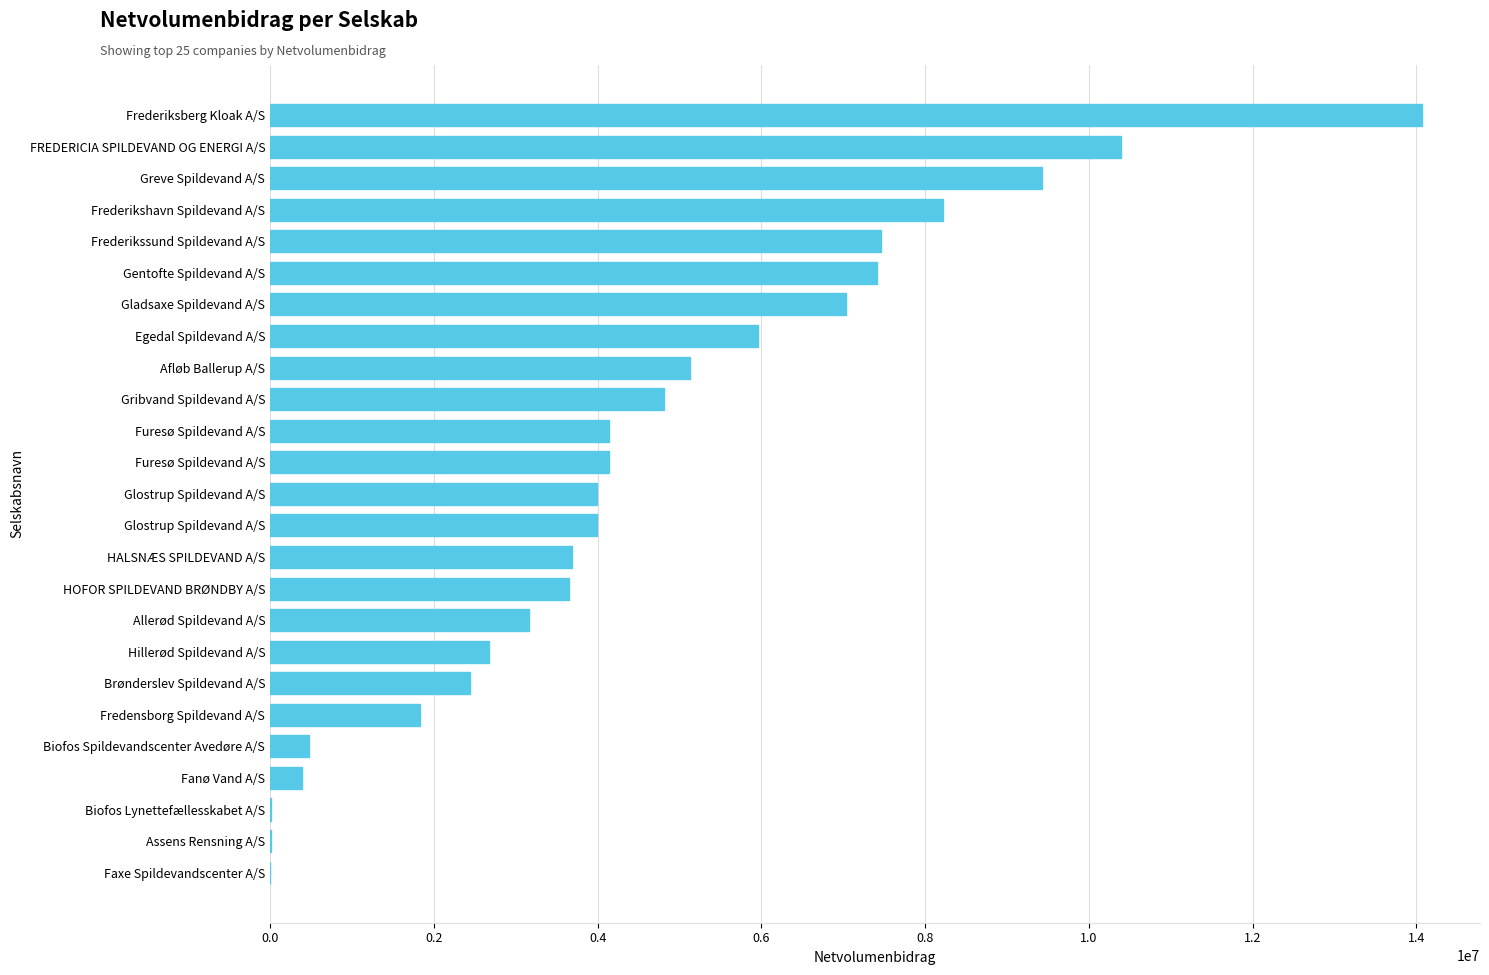

How many distinct data groups are displayed?

1